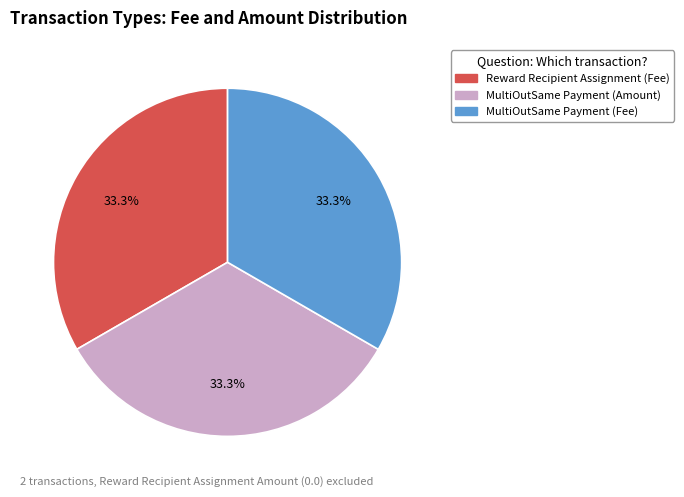

Is there any slice that represents more than half of the pie?

No